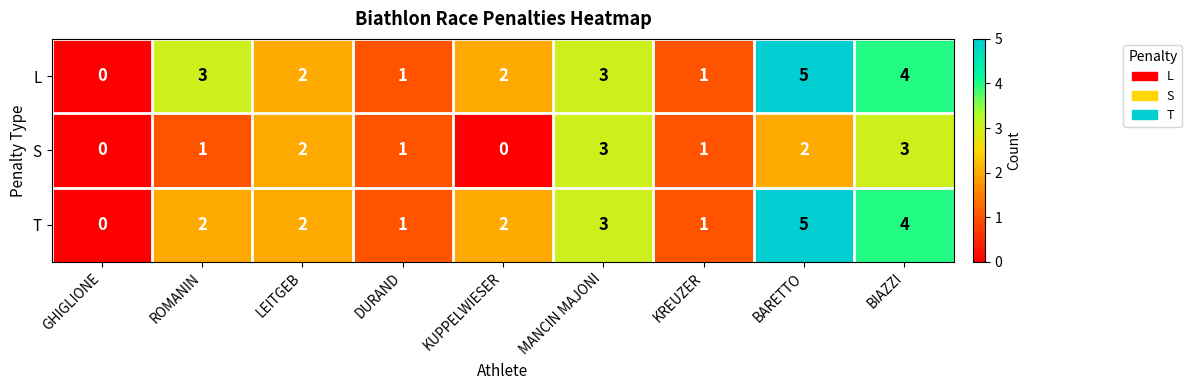

Reading left to right, list all the values displayed in this chart.

L: 0	3	2	1	2	3	1	5	4
S: 0	1	2	1	0	3	1	2	3
T: 0	2	2	1	2	3	1	5	4